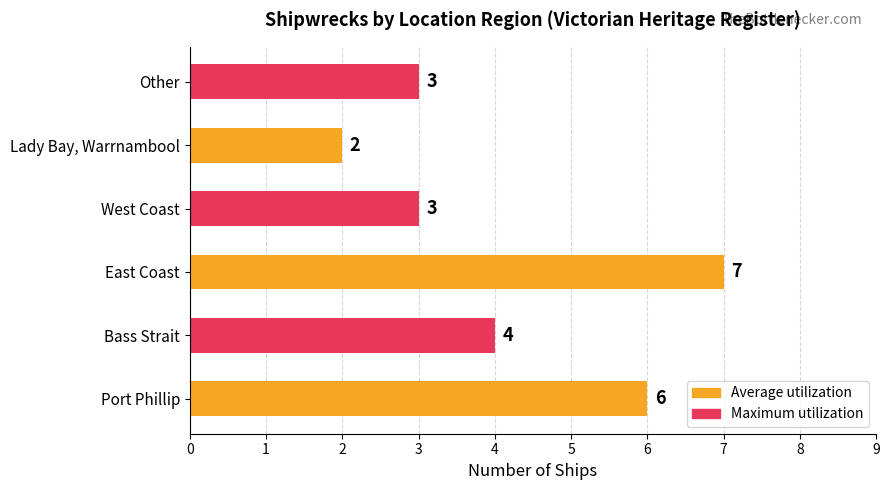

What is the difference between the values at Port Phillip and Other?

3